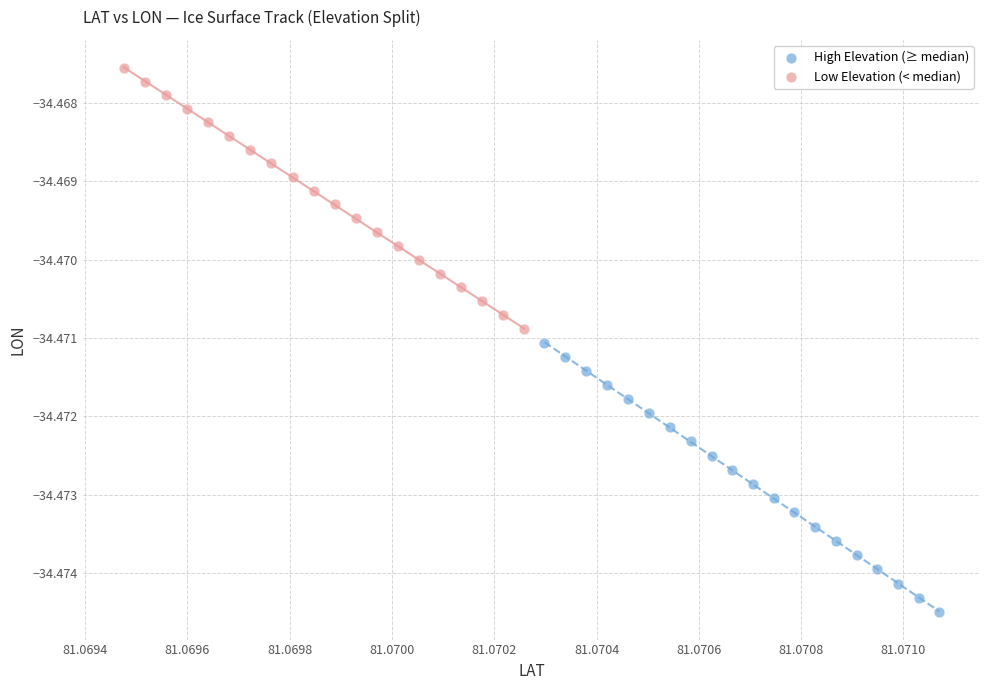

Which series contains the highest Y value?

Low Elevation (< median)